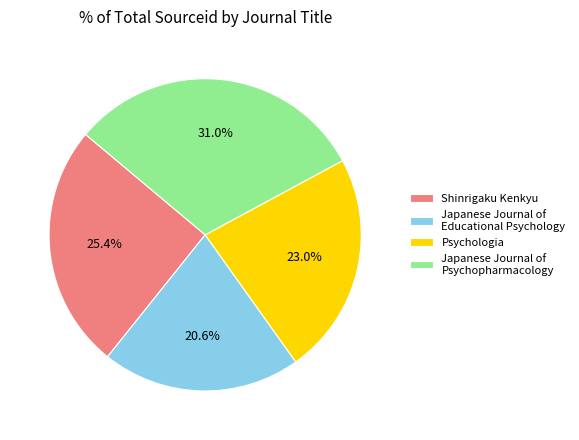

Does Shinrigaku Kenkyu account for over 50% of the chart?

No